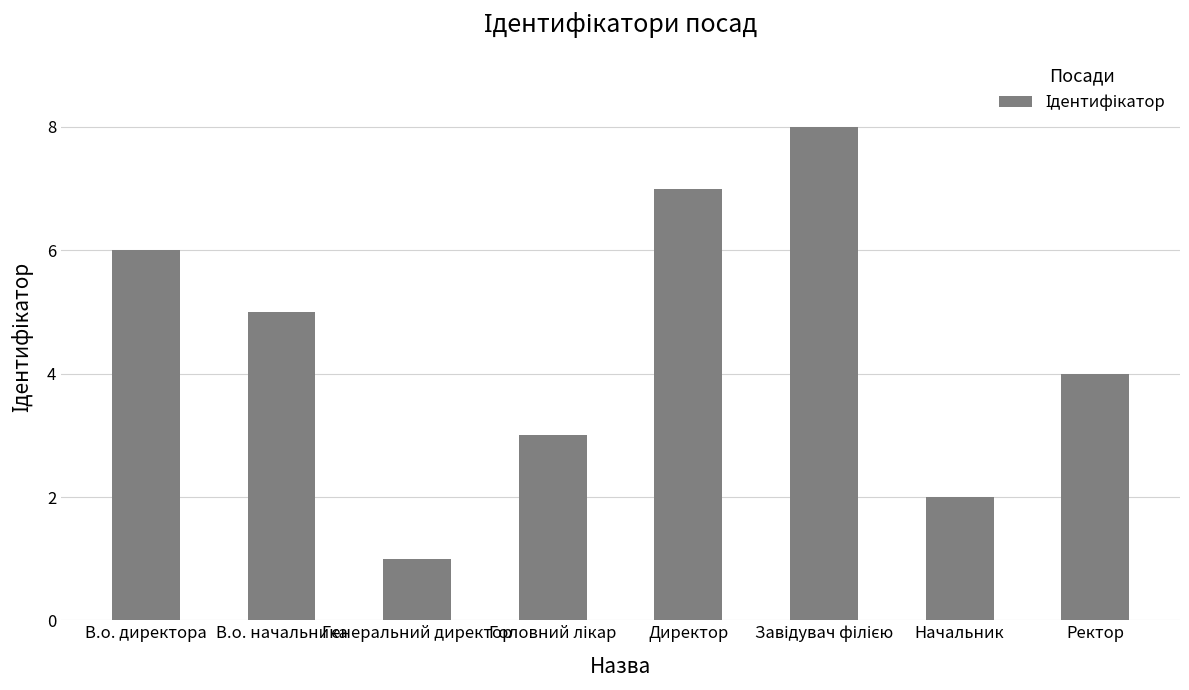

True or false: the data shows 4 at Ректор.

True